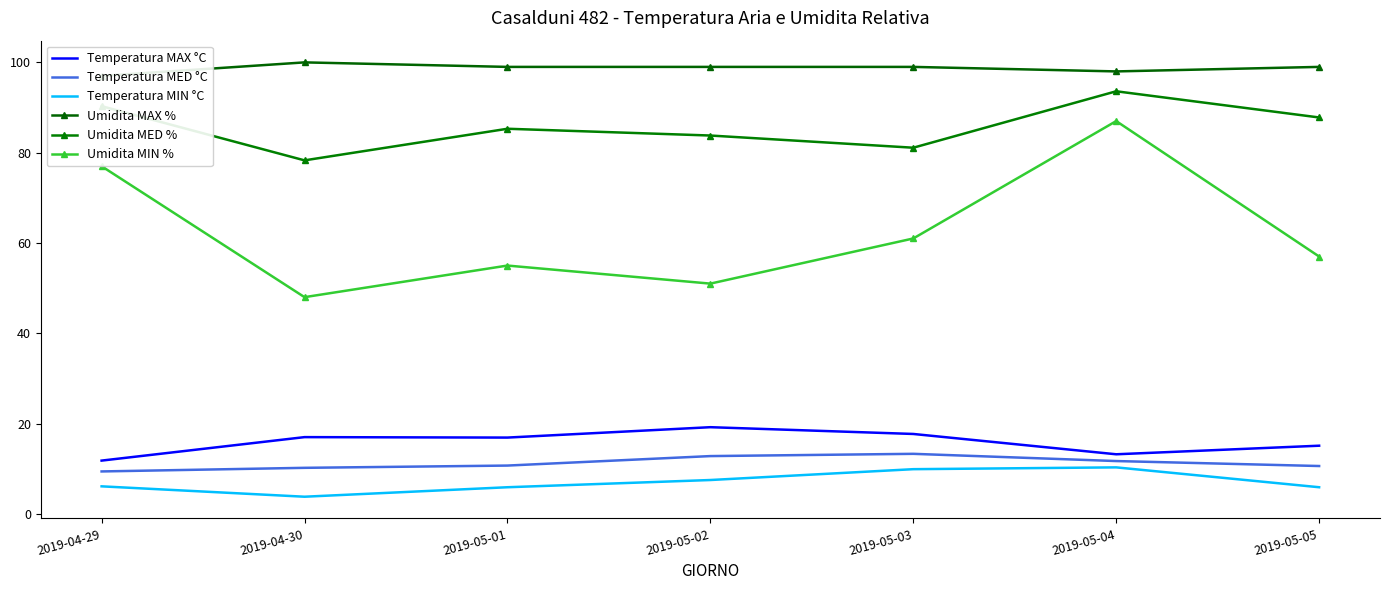

True or false: Umidita MED % and Umidita MIN % intersect in this chart.

False